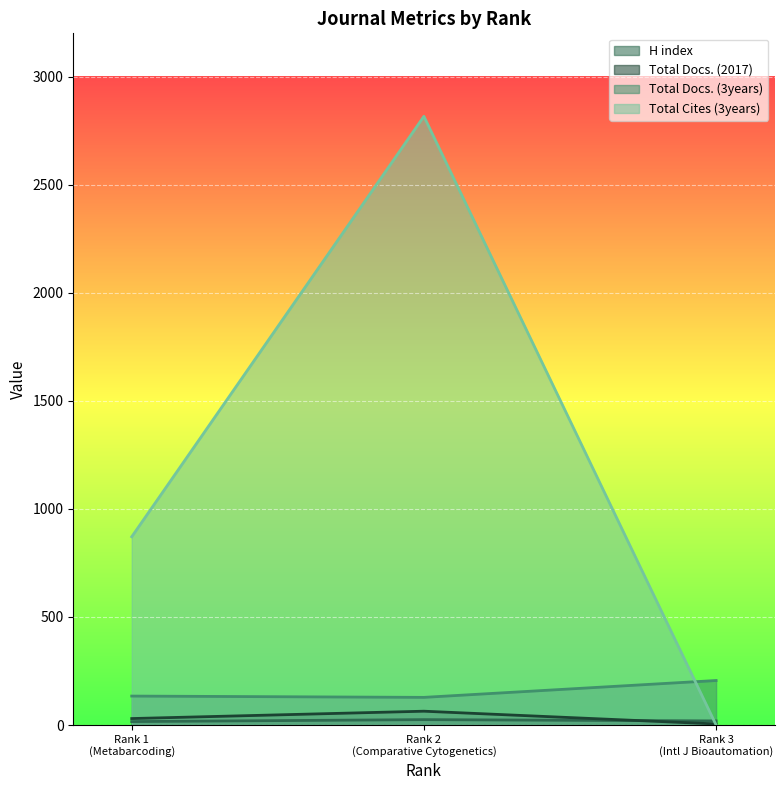

What are all the series names shown in the legend?

H index, Total Docs. (2017), Total Docs. (3years), Total Cites (3years)